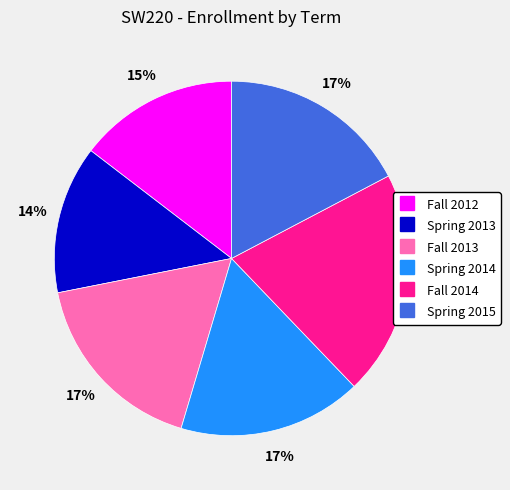

What is the smallest slice in the pie chart?

Spring 2013